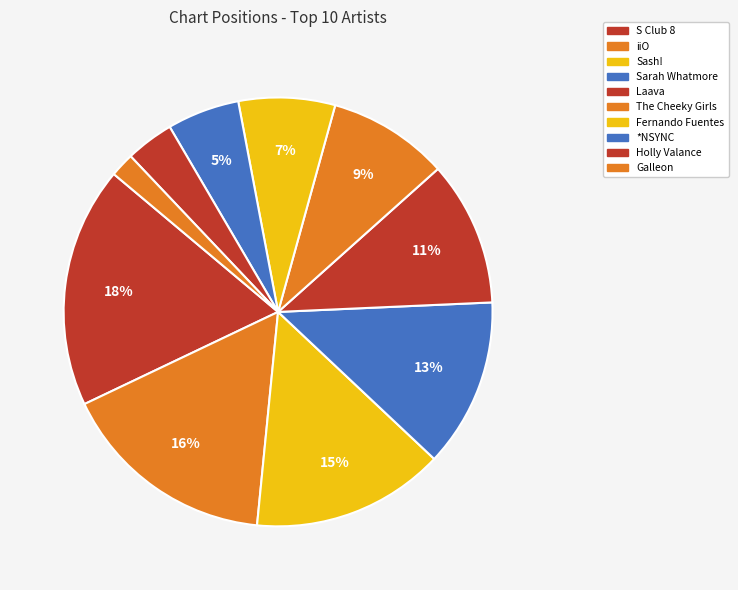

Does Galleon represent more than half of the total?

No